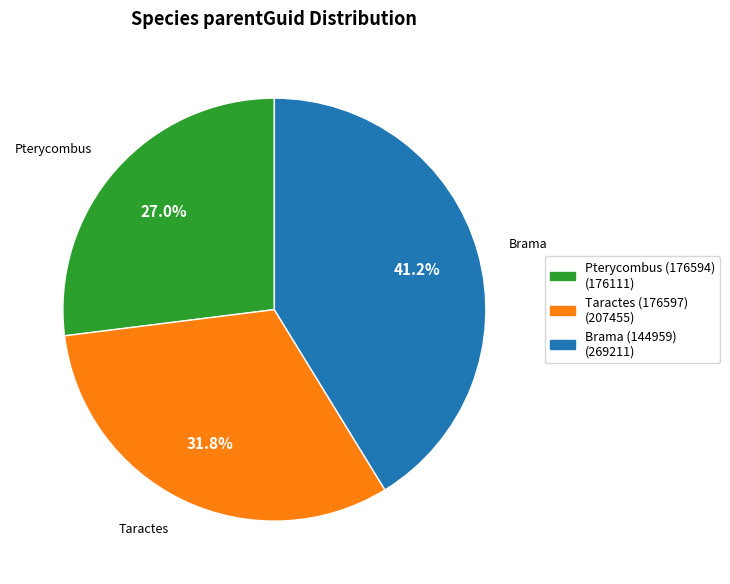

To the nearest percent, what percentage of the pie is Taractes (176597)?

32%